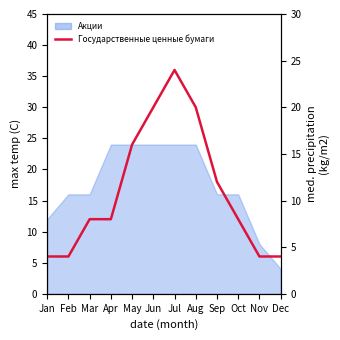

What is the difference between the maximum and minimum values?

20